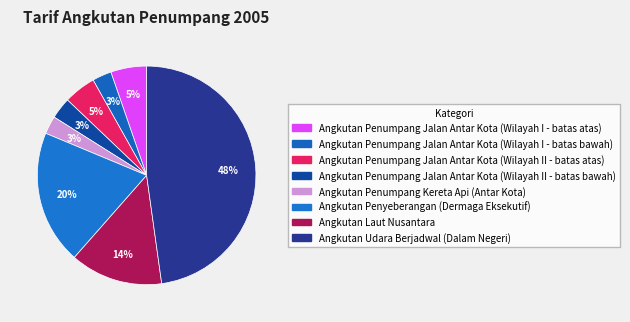

How many slices are in this pie chart?

8